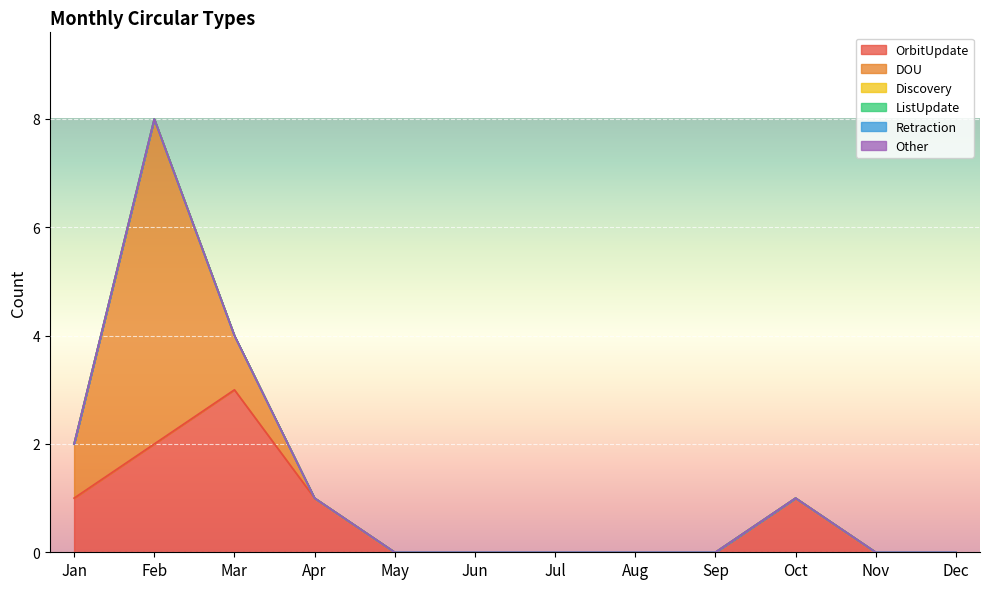

Reading right to left, extract all data points from this chart.

OrbitUpdate: Dec=0	Nov=0	Oct=1	Sep=0	Aug=0	Jul=0	Jun=0	May=0	Apr=1	Mar=3	Feb=2	Jan=1
DOU: Dec=0	Nov=0	Oct=0	Sep=0	Aug=0	Jul=0	Jun=0	May=0	Apr=0	Mar=1	Feb=6	Jan=1
Discovery: Dec=0	Nov=0	Oct=0	Sep=0	Aug=0	Jul=0	Jun=0	May=0	Apr=0	Mar=0	Feb=0	Jan=0
ListUpdate: Dec=0	Nov=0	Oct=0	Sep=0	Aug=0	Jul=0	Jun=0	May=0	Apr=0	Mar=0	Feb=0	Jan=0
Retraction: Dec=0	Nov=0	Oct=0	Sep=0	Aug=0	Jul=0	Jun=0	May=0	Apr=0	Mar=0	Feb=0	Jan=0
Other: Dec=0	Nov=0	Oct=0	Sep=0	Aug=0	Jul=0	Jun=0	May=0	Apr=0	Mar=0	Feb=0	Jan=0